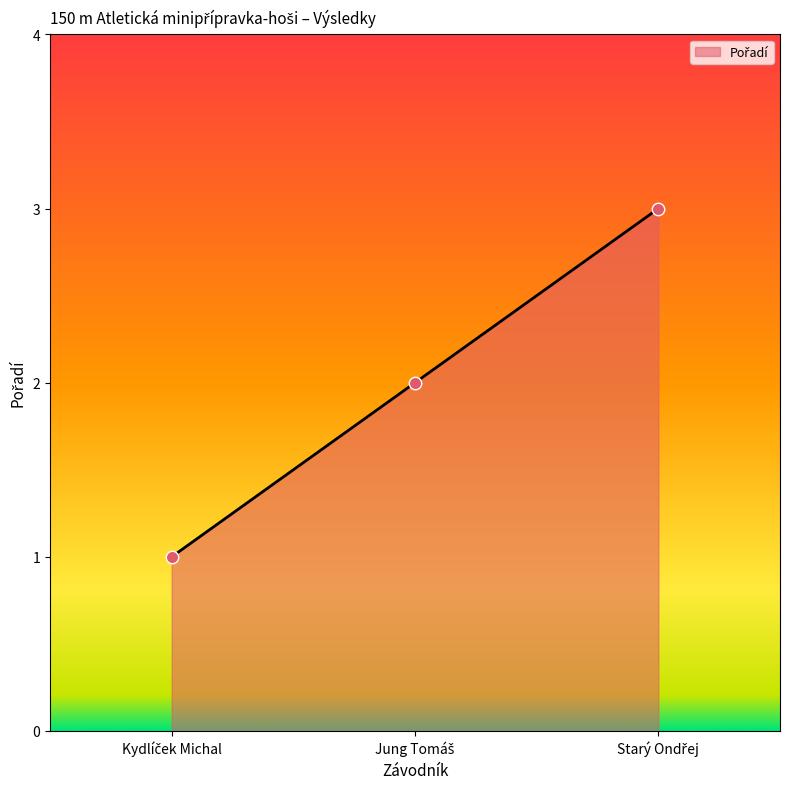

What is the sum of all values?

6